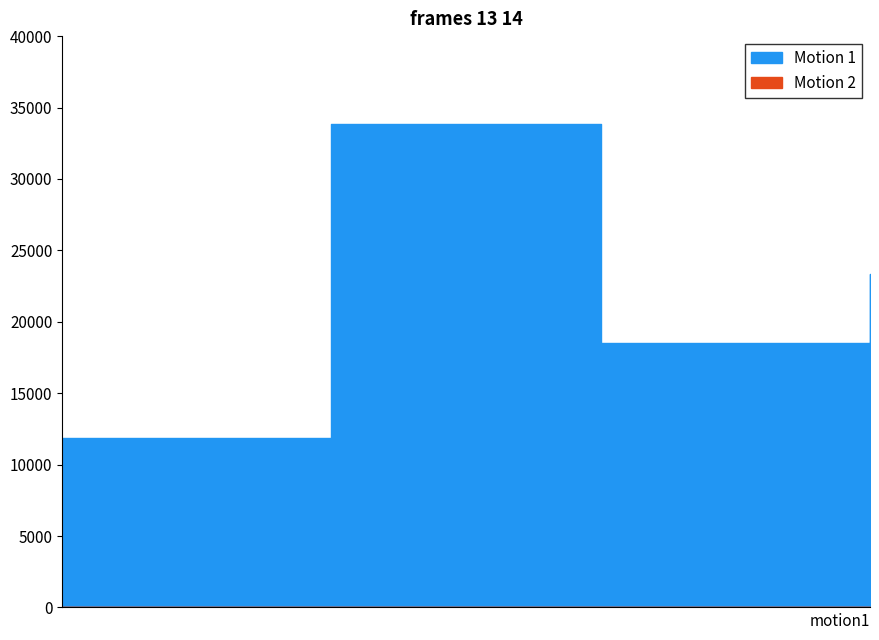

Read the Motion 1 value at 2022-08-12, to the nearest 50.

33850